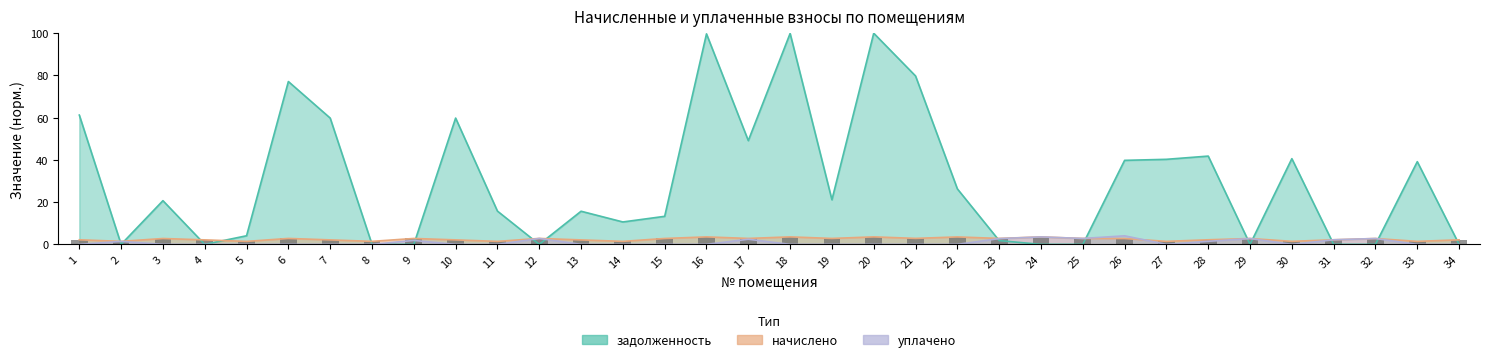

What is the change in value from 2 to 25?

+1.4